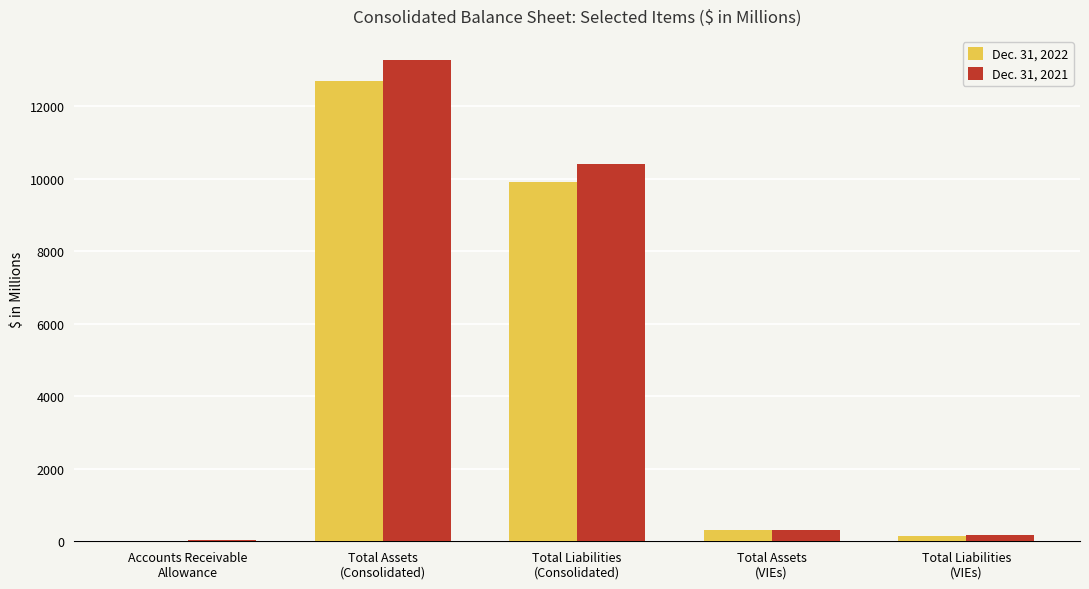

Where does the Dec. 31, 2021 series first go above 309?

Total Assets
(Consolidated)